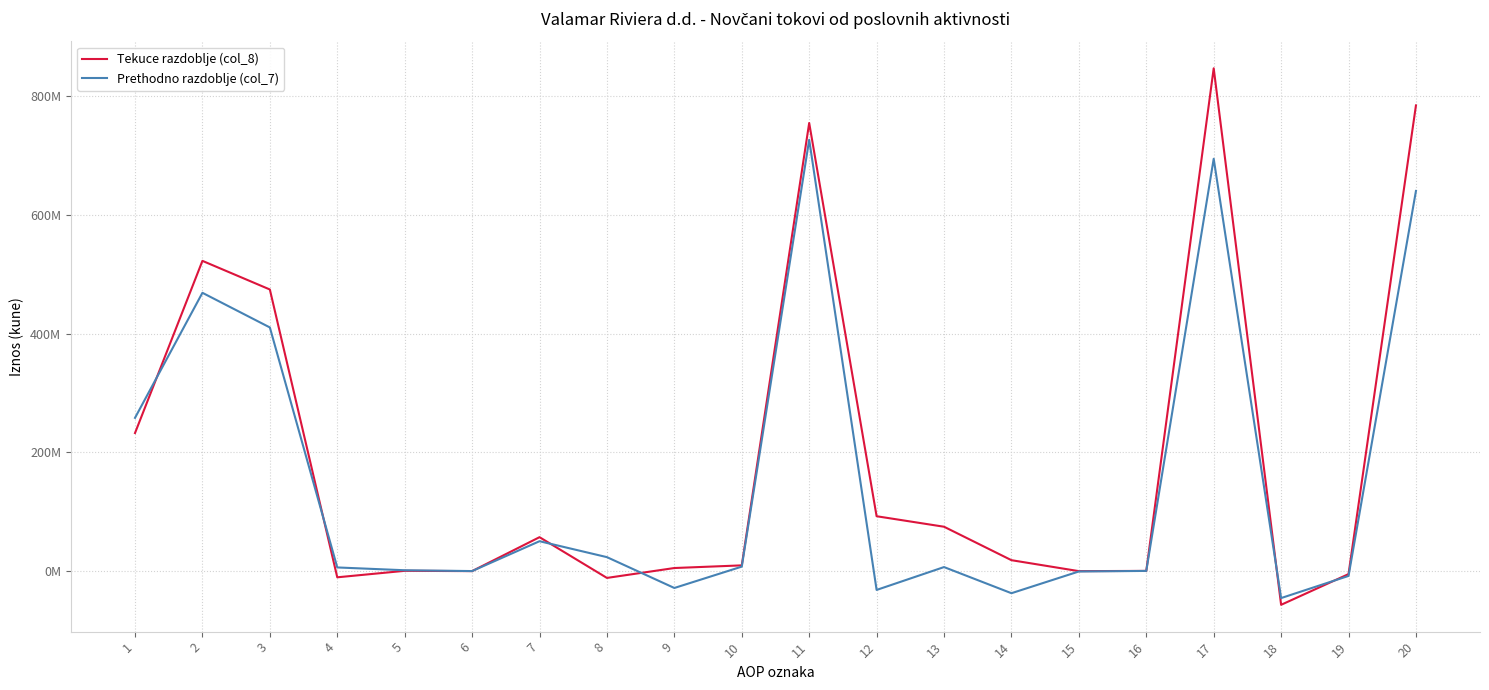

What are all the series names shown in the legend?

Tekuce razdoblje (col_8), Prethodno razdoblje (col_7)